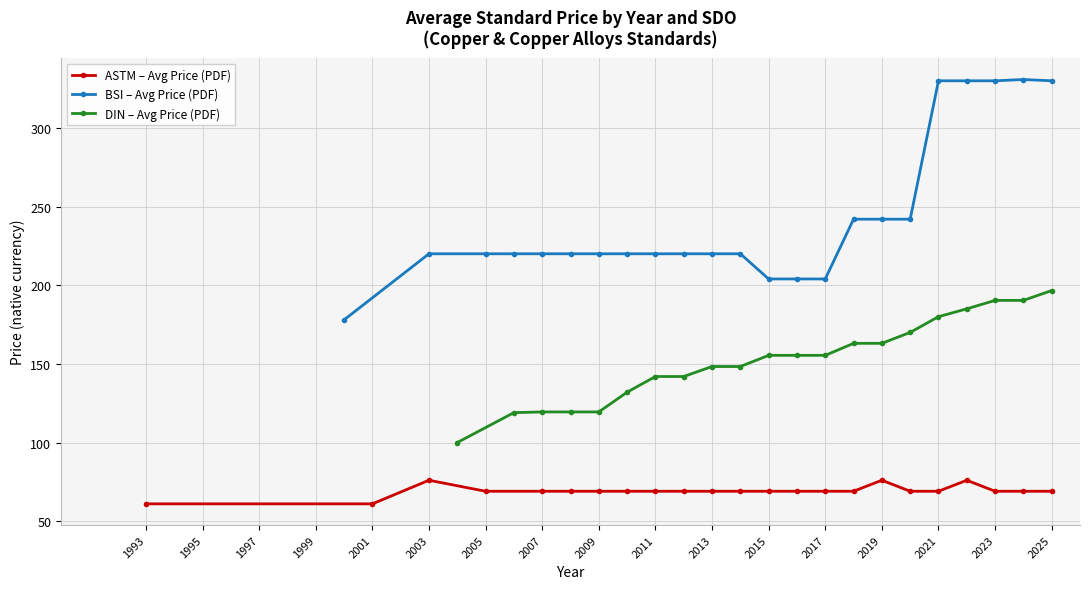

The ASTM – Avg Price (PDF) series shows 22 at 2005. True or false?

False